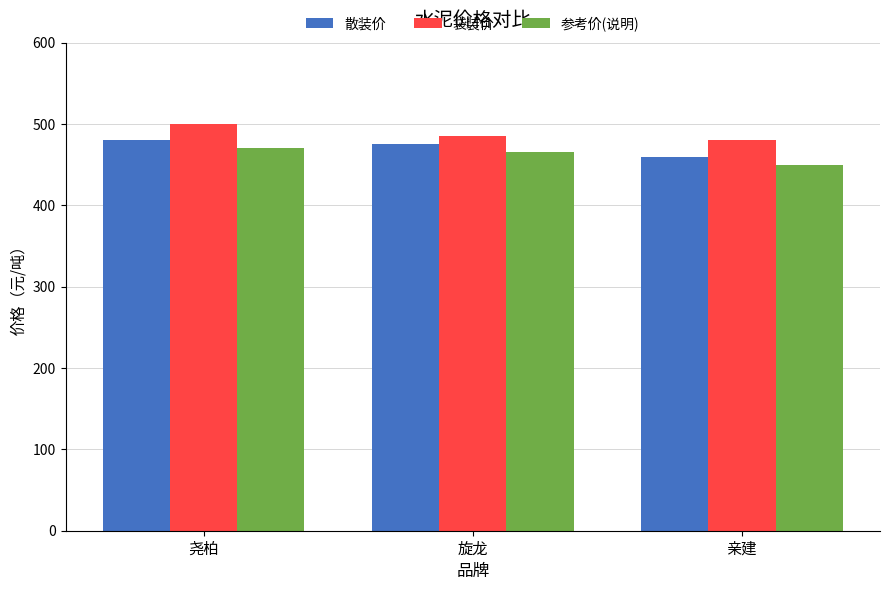

The value of 参考价(说明) at 旋龙 is 171. True or false?

False